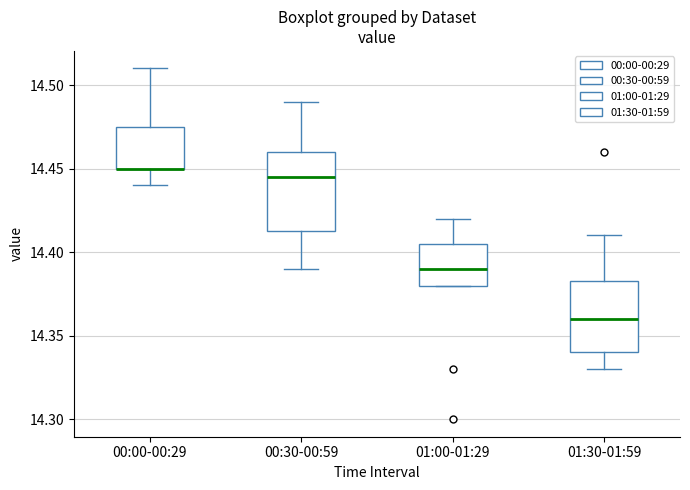

Where does the upper whisker of the box for 00:00-00:29 end on the y-axis? The values are not printed on the chart, so give them approximately, as read against the axis.

14.510